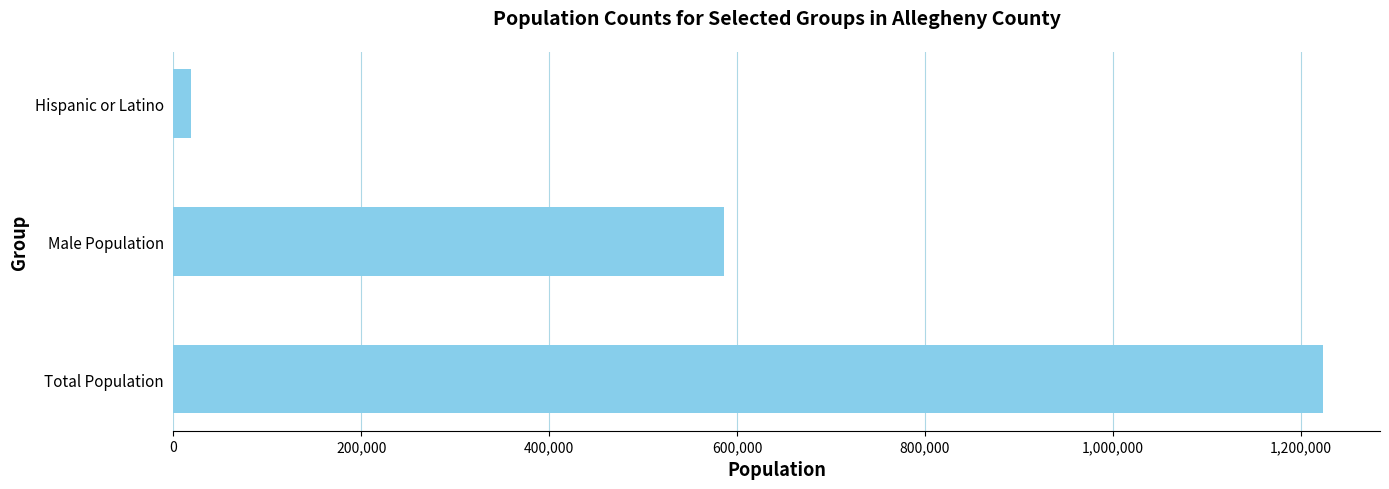

Is it true that the value at Total Population is 357217?

False